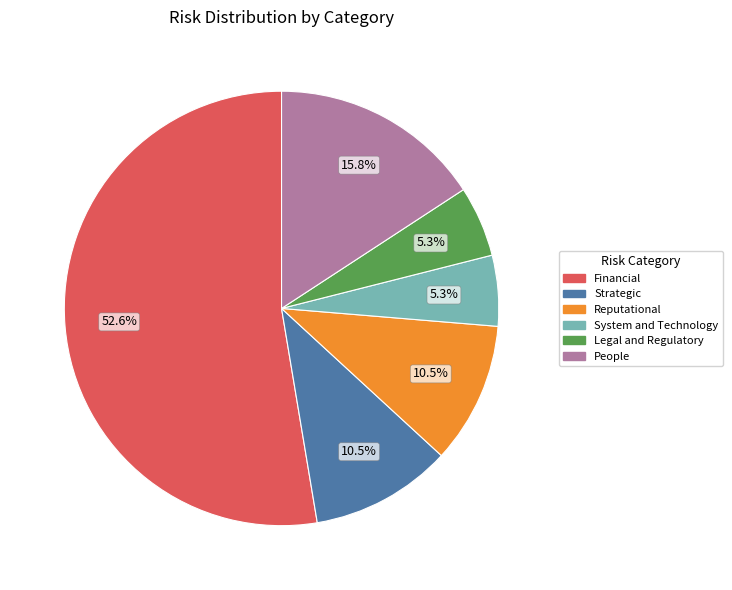

Approximately how many times larger is the value at Legal and Regulatory compared to Reputational?

0.5